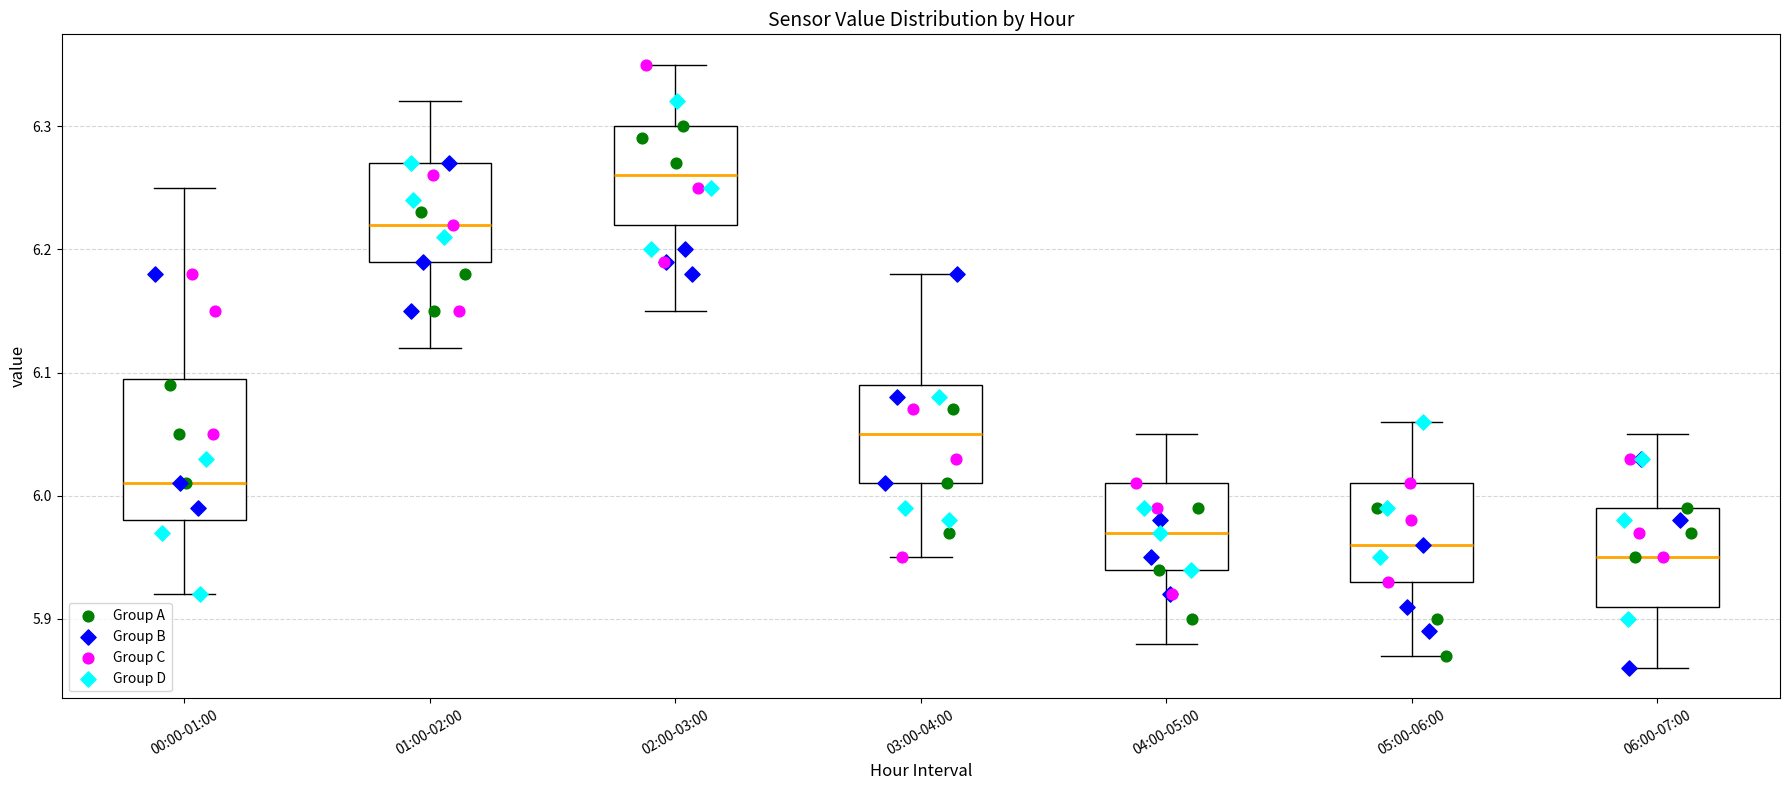

Reading left to right, transcribe this box plot: for each box, give where its median line is, the range the box spans, and where its two whiskers end, as read against the y-axis. The values are not printed on the chart, so give them approximately, as read against the axis.

00:00-01:00: median 6.01, box 5.98 to 6.10, whiskers 5.92 to 6.25
01:00-02:00: median 6.22, box 6.19 to 6.27, whiskers 6.12 to 6.32
02:00-03:00: median 6.26, box 6.22 to 6.30, whiskers 6.15 to 6.35
03:00-04:00: median 6.05, box 6.01 to 6.09, whiskers 5.95 to 6.18
04:00-05:00: median 5.97, box 5.94 to 6.01, whiskers 5.88 to 6.05
05:00-06:00: median 5.96, box 5.93 to 6.01, whiskers 5.87 to 6.06
06:00-07:00: median 5.95, box 5.91 to 5.99, whiskers 5.86 to 6.05